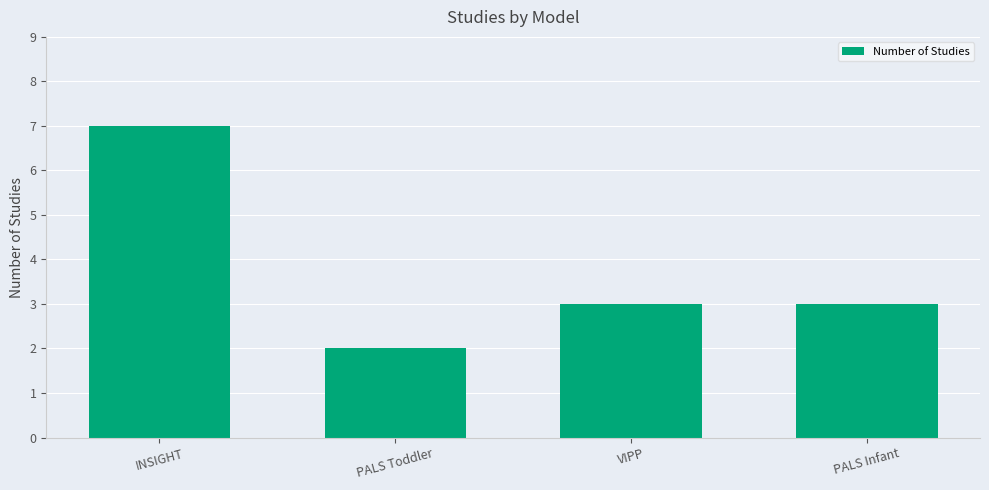

What is the ratio of the value at PALS Infant to the value at INSIGHT?

0.4